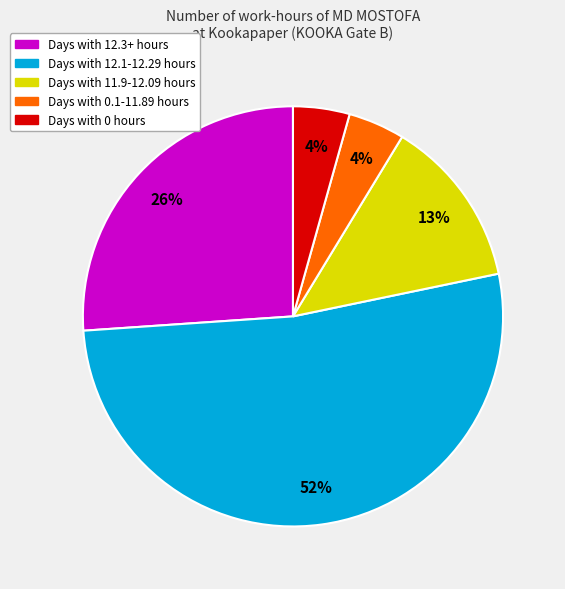

To the nearest percent, what is the difference between the largest and smallest slice percentages?

48%